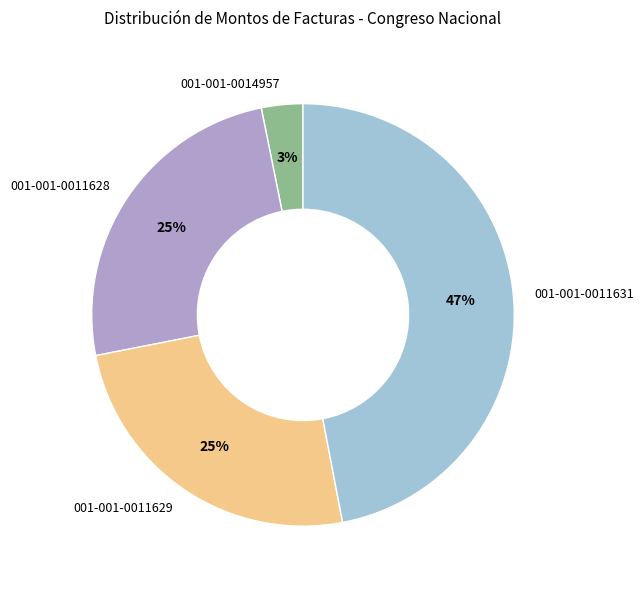

Which slice is the largest?

001-001-0011631